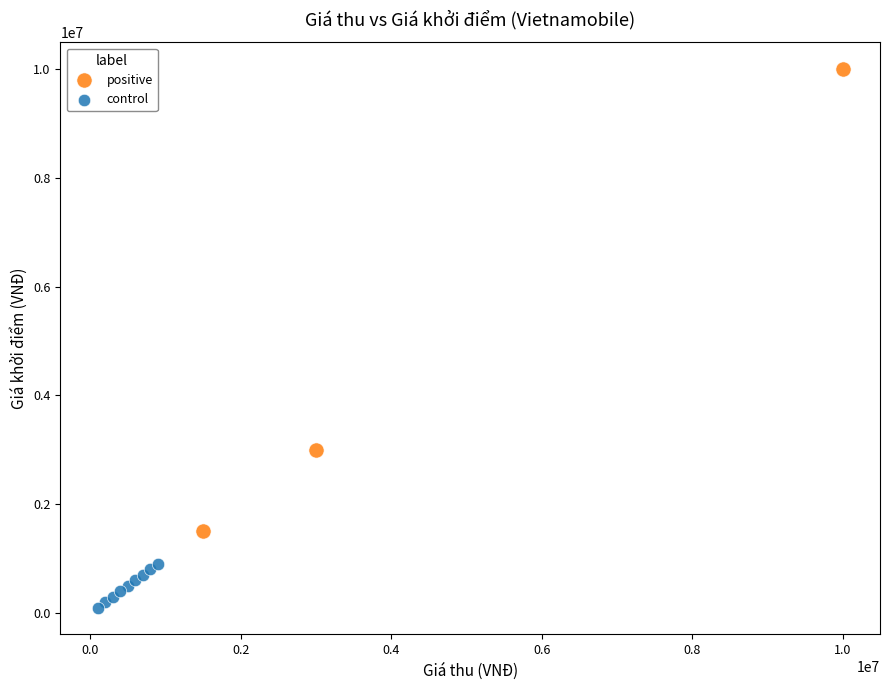

Which series reaches the minimum Y coordinate?

control